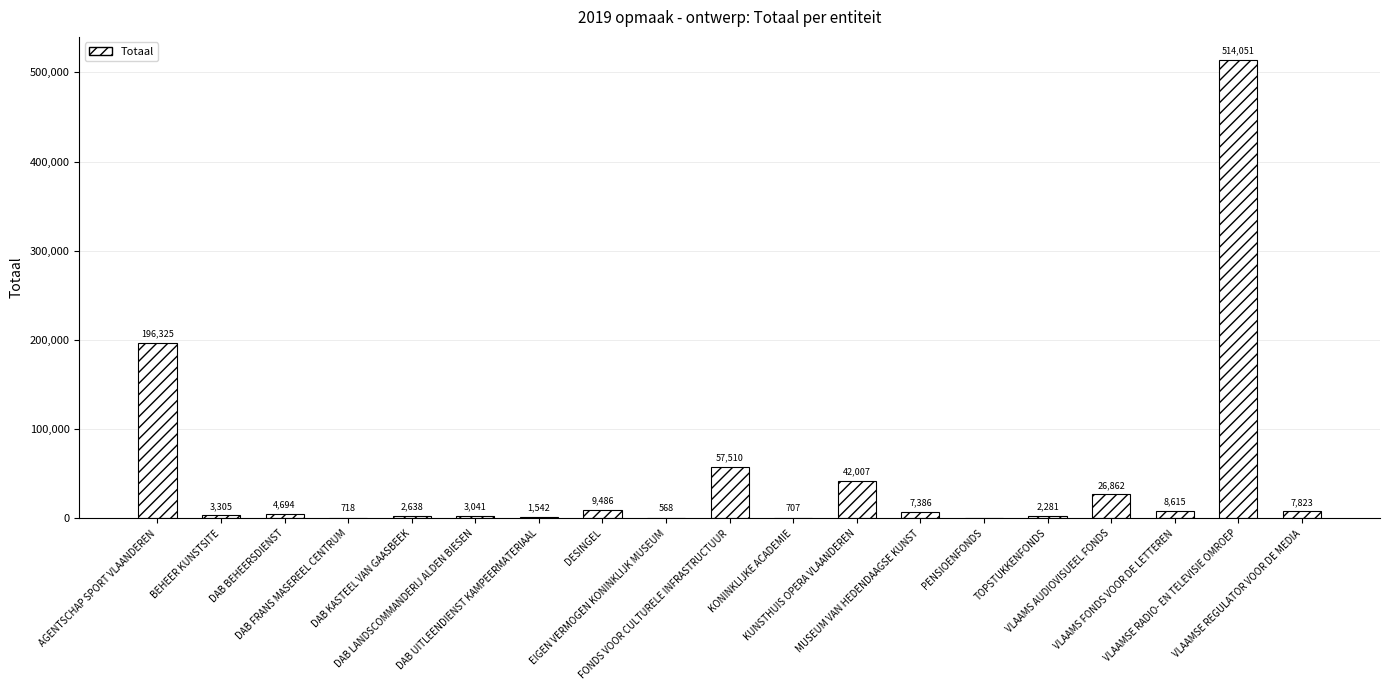

What is the maximum value shown in the chart?

514051